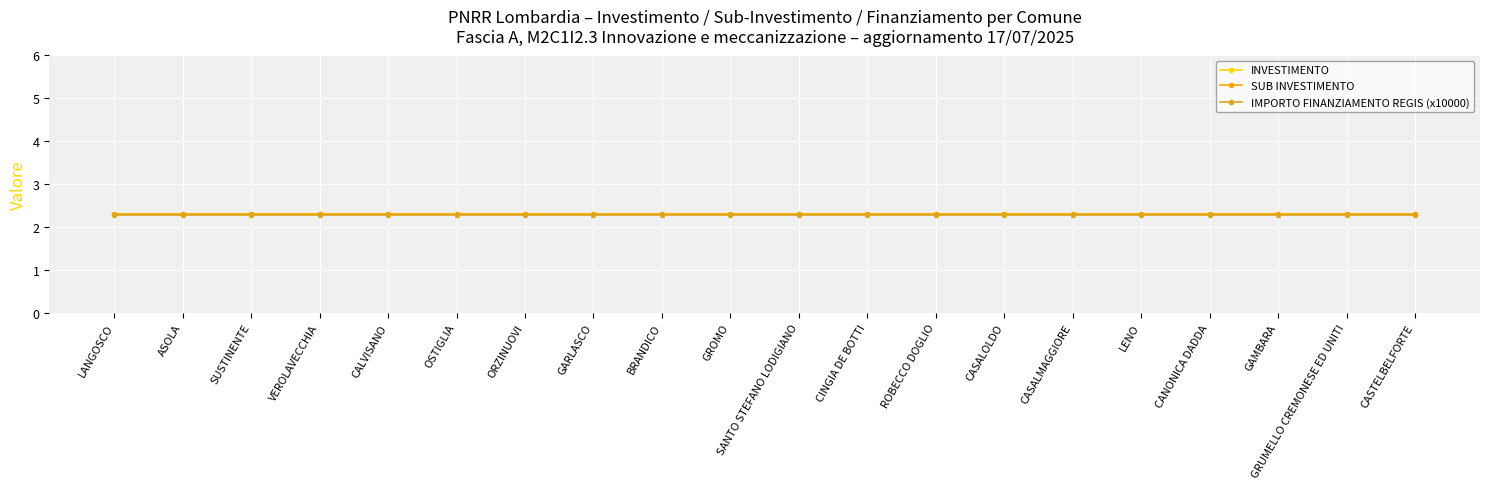

True or false: SUB INVESTIMENTO and INVESTIMENTO intersect in this chart.

False